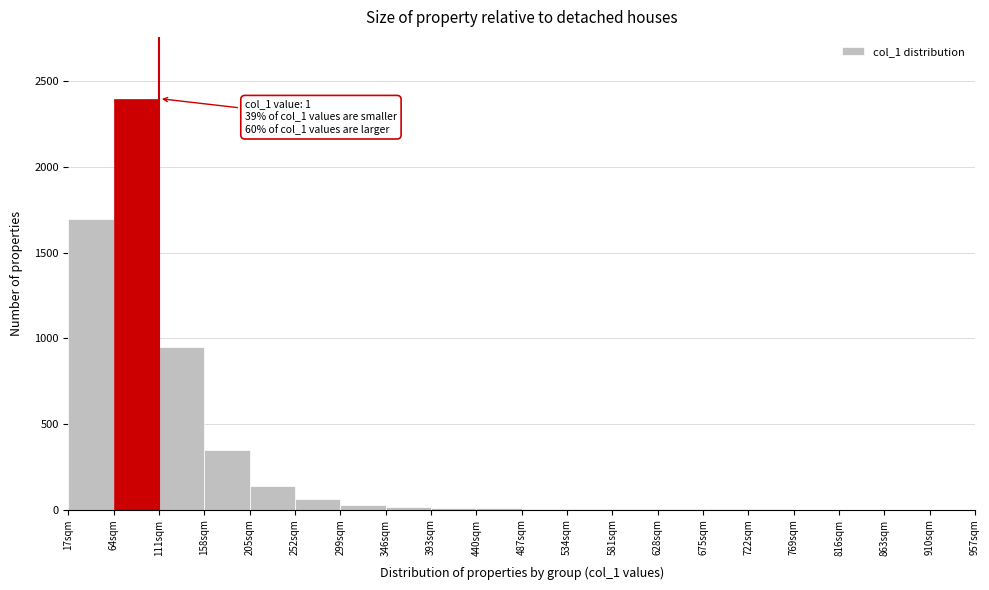

Over which range of the x-axis is the bar tallest?

64 to 111